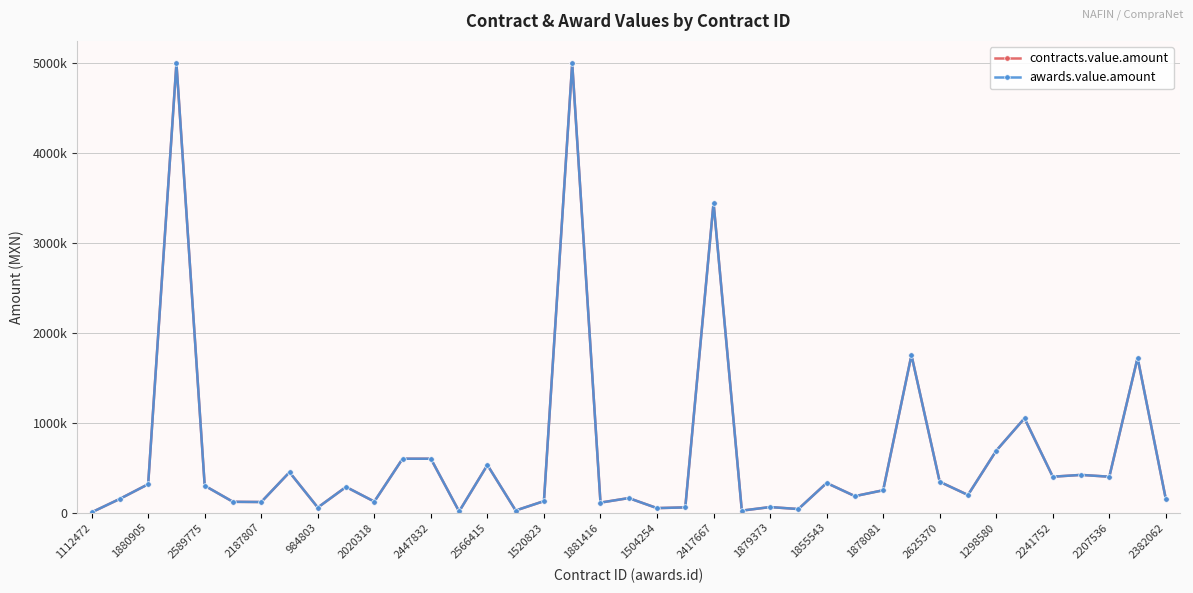

True or false: contracts.value.amount and awards.value.amount cross at least once.

False